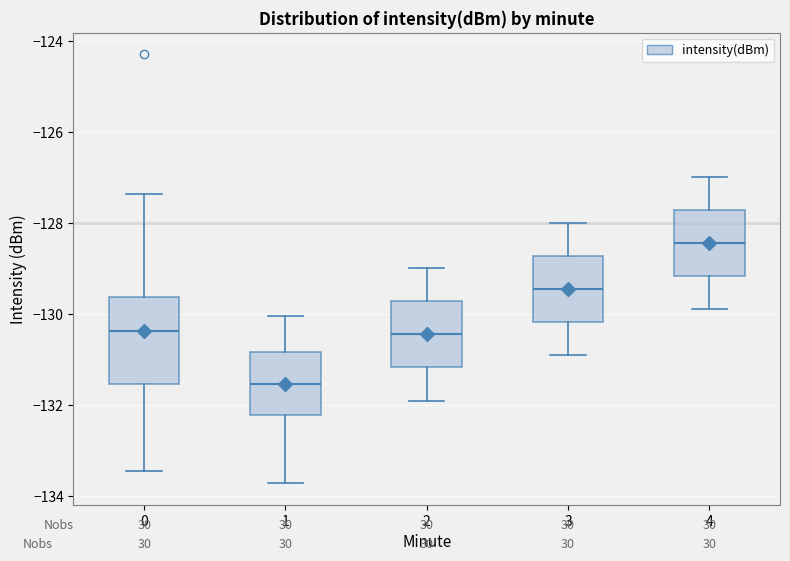

Which box has the lowest median line?

1